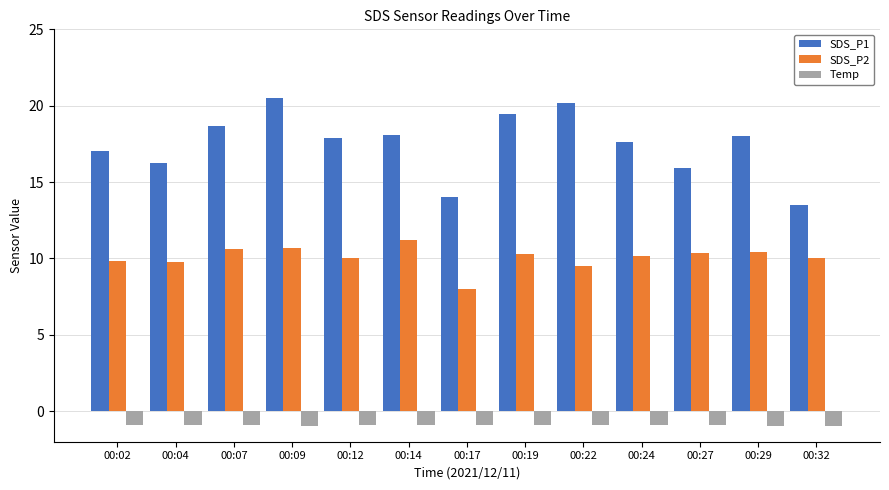

What is the spread (max minus min) of values at 00:02?

17.9